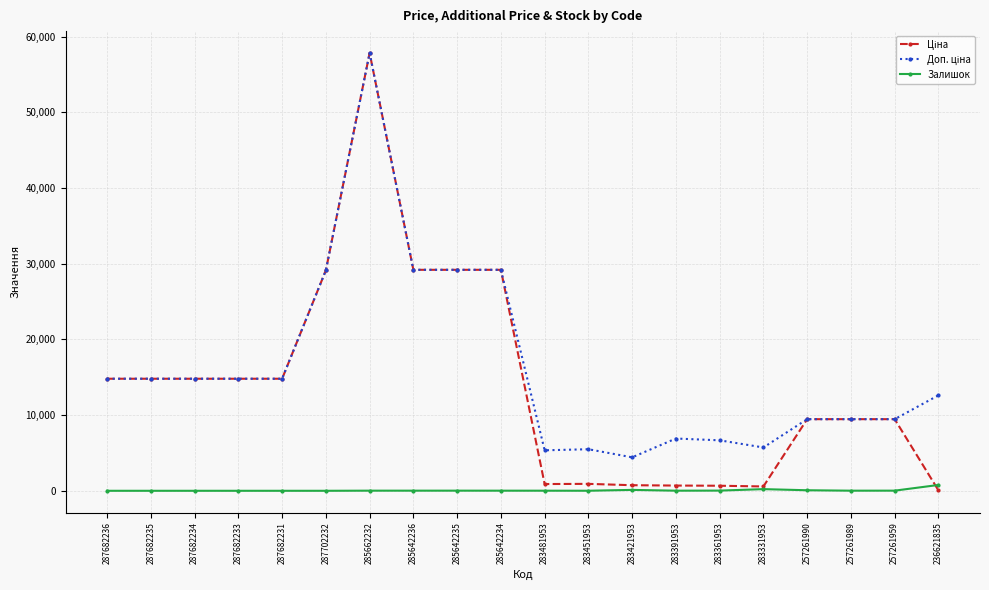

True or false: Залишок has more than 0 points higher than both neighbors.

True